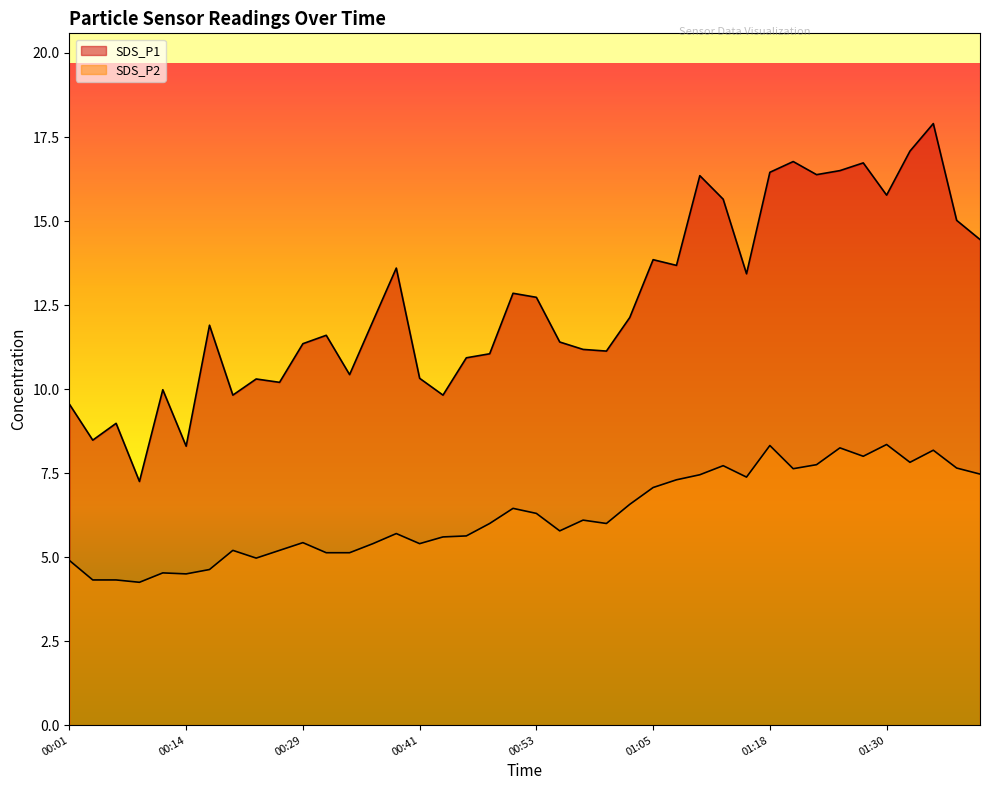

Rank the series by their average value, from lowest to highest.

SDS_P2, SDS_P1